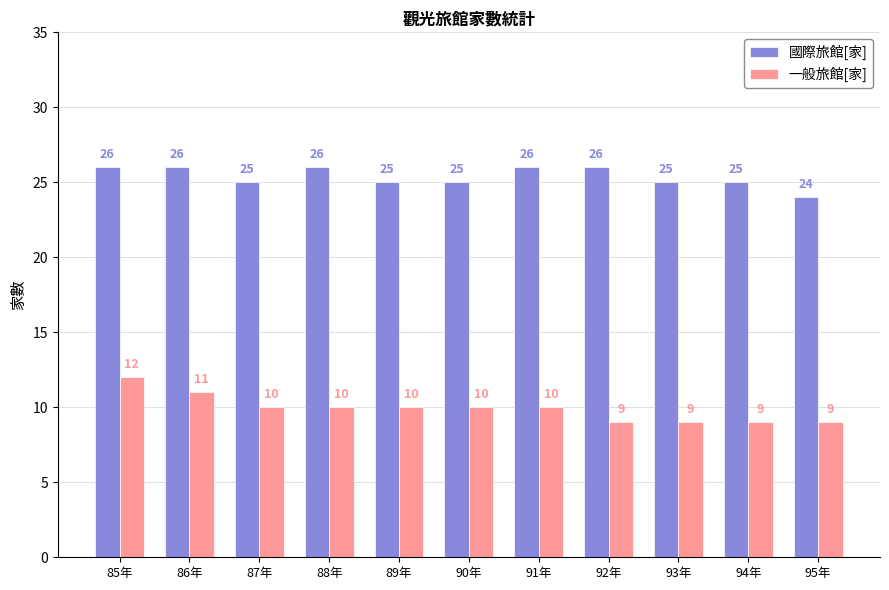

Reading right to left, transcribe all the data shown in this chart.

國際旅館[家]: 95年=24	94年=25	93年=25	92年=26	91年=26	90年=25	89年=25	88年=26	87年=25	86年=26	85年=26
一般旅館[家]: 95年=9	94年=9	93年=9	92年=9	91年=10	90年=10	89年=10	88年=10	87年=10	86年=11	85年=12